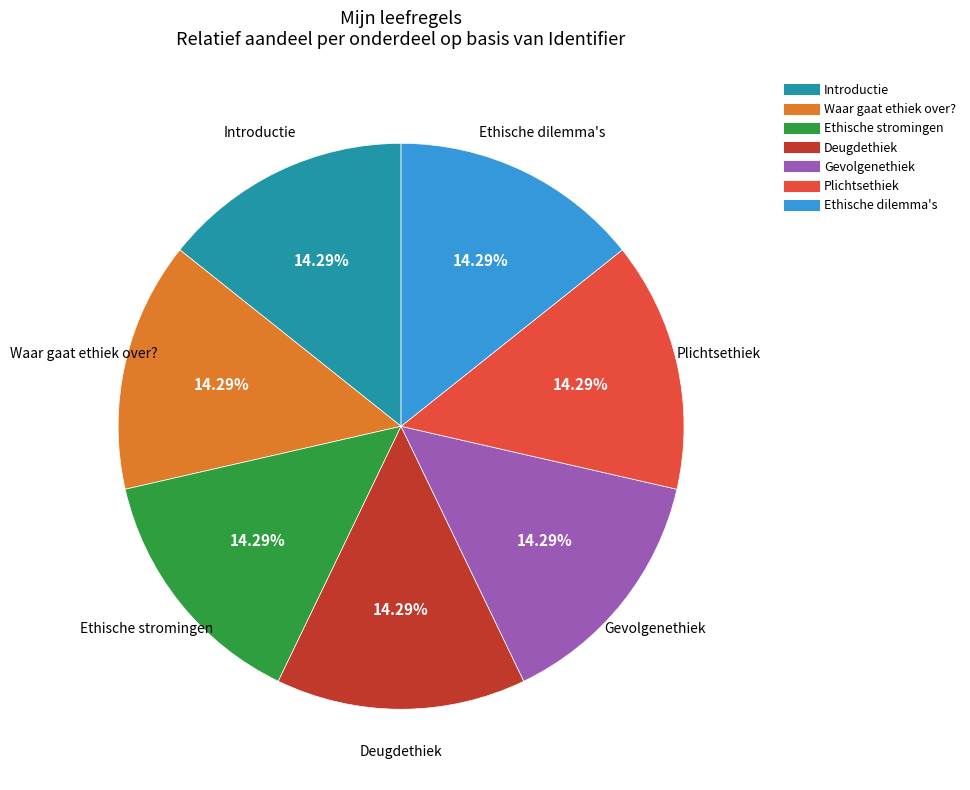

Combined, what portion of the pie is Waar gaat ethiek over? and Gevolgenethiek?

28.6%